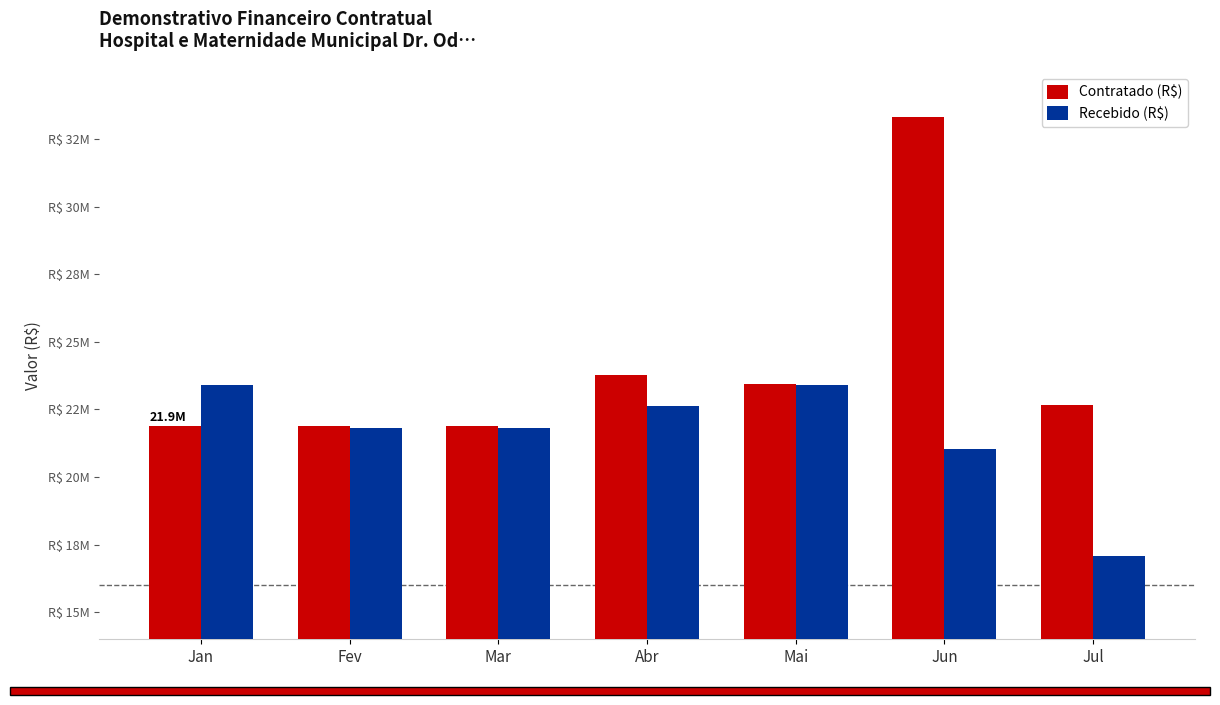

Which category has the highest value in the Contratado (R$) series?

Jun